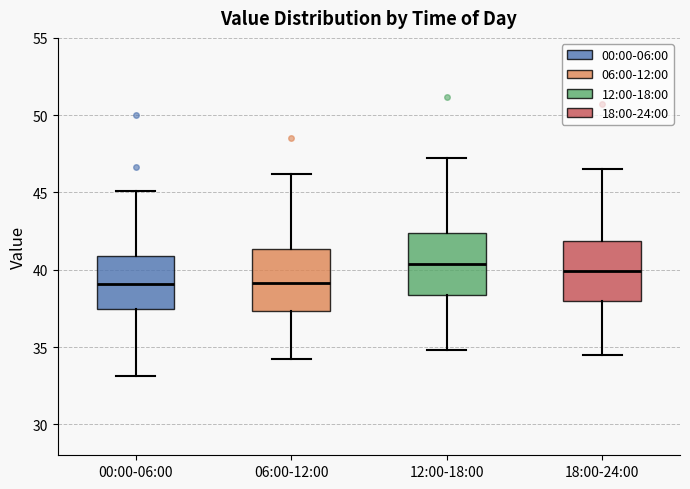

Reading left to right, transcribe this box plot: for each box, give where its median line is, the range the box spans, and where its two whiskers end, as read against the y-axis. The values are not printed on the chart, so give them approximately, as read against the axis.

00:00-06:00: median 39.0, box 37.5 to 41.0, whiskers 33.0 to 45.0
06:00-12:00: median 39.0, box 37.5 to 41.5, whiskers 34.0 to 46.0
12:00-18:00: median 40.5, box 38.5 to 42.5, whiskers 35.0 to 47.0
18:00-24:00: median 40.0, box 38.0 to 42.0, whiskers 34.5 to 46.5